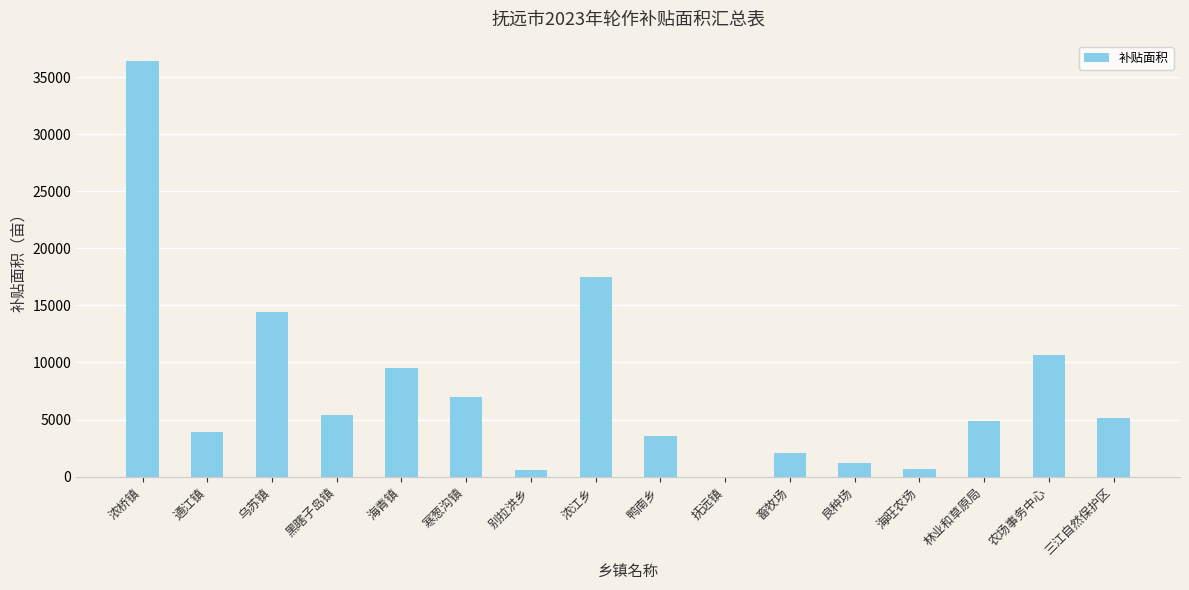

Approximately how many times larger is the value at 通江镇 compared to 鸭南乡?

1.1